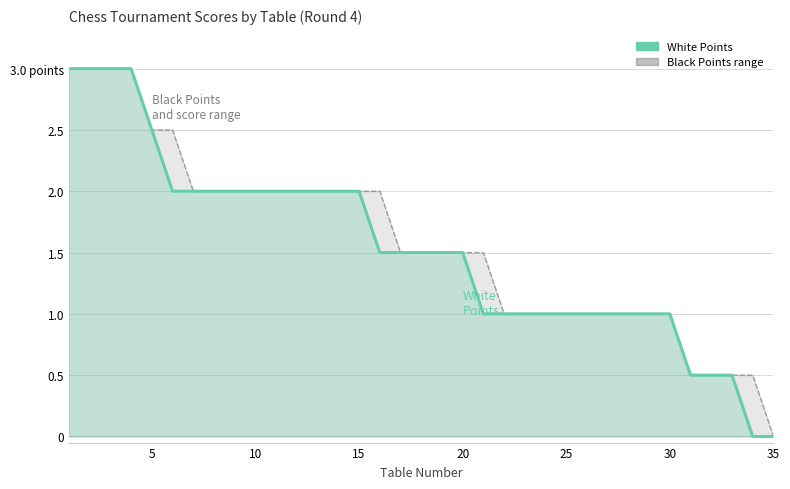

Rank the series by their maximum value, from lowest to highest.

Black Points (avg/max range), White Points